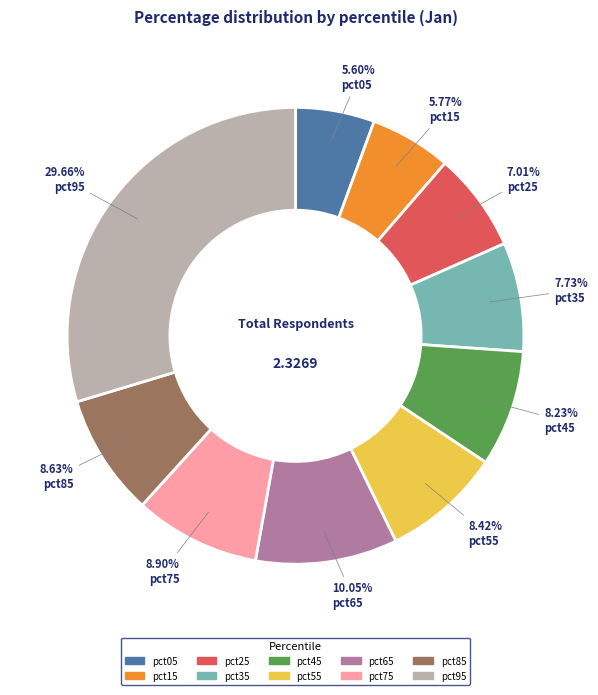

To the nearest percent, what portion does pct25 represent?

7%